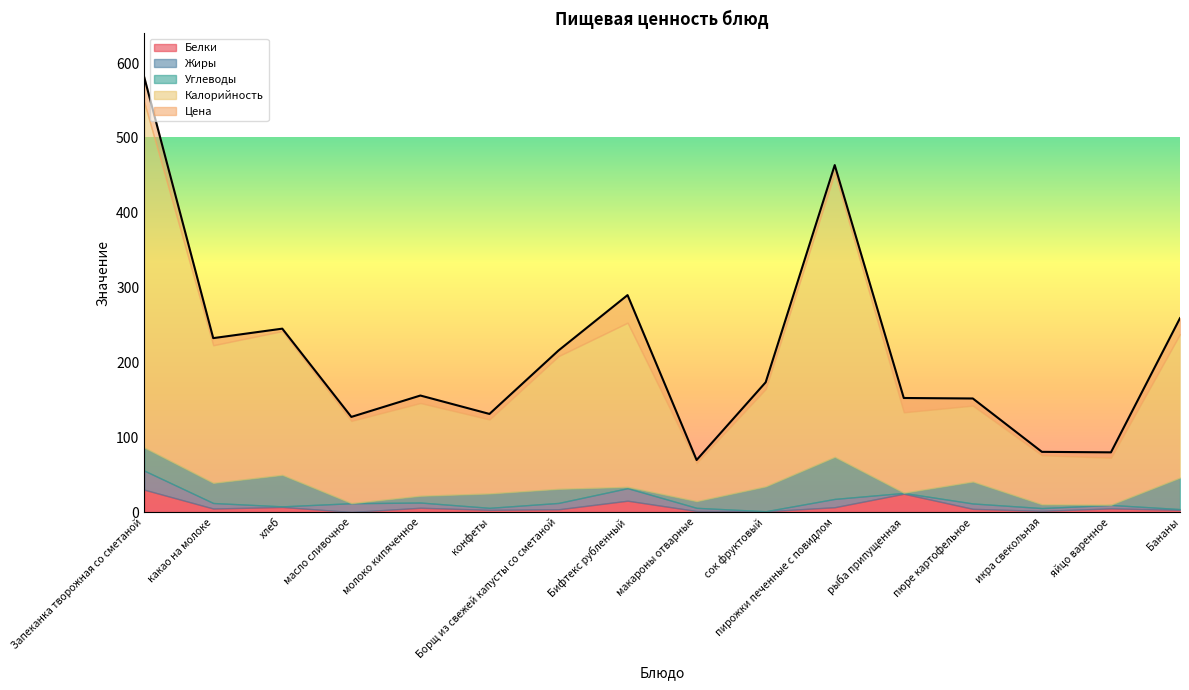

What is the lowest value of the Цена series?

3.2